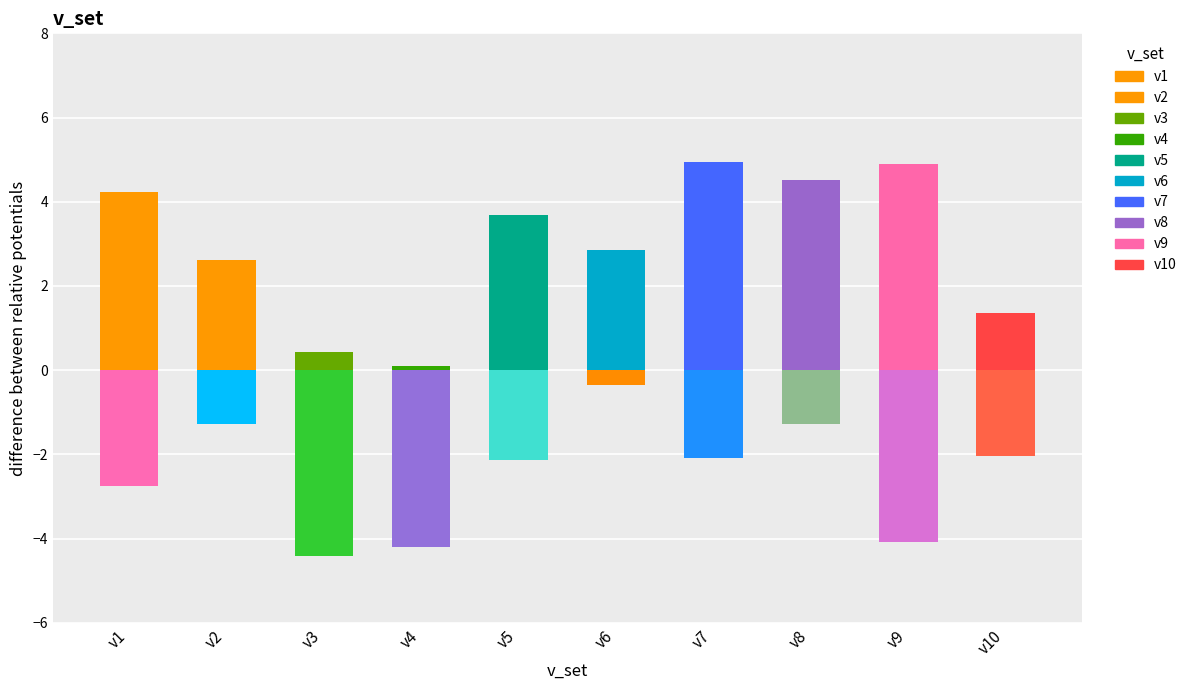

Reading left to right, list all the values displayed in this chart.

del_v0_x: 4.2	2.6	0.4	0.1	3.7	2.9	5.0	4.5	4.9	1.4
del_v0_y: 2.8	1.3	4.4	4.2	2.1	0.3	2.1	1.3	4.1	2.0